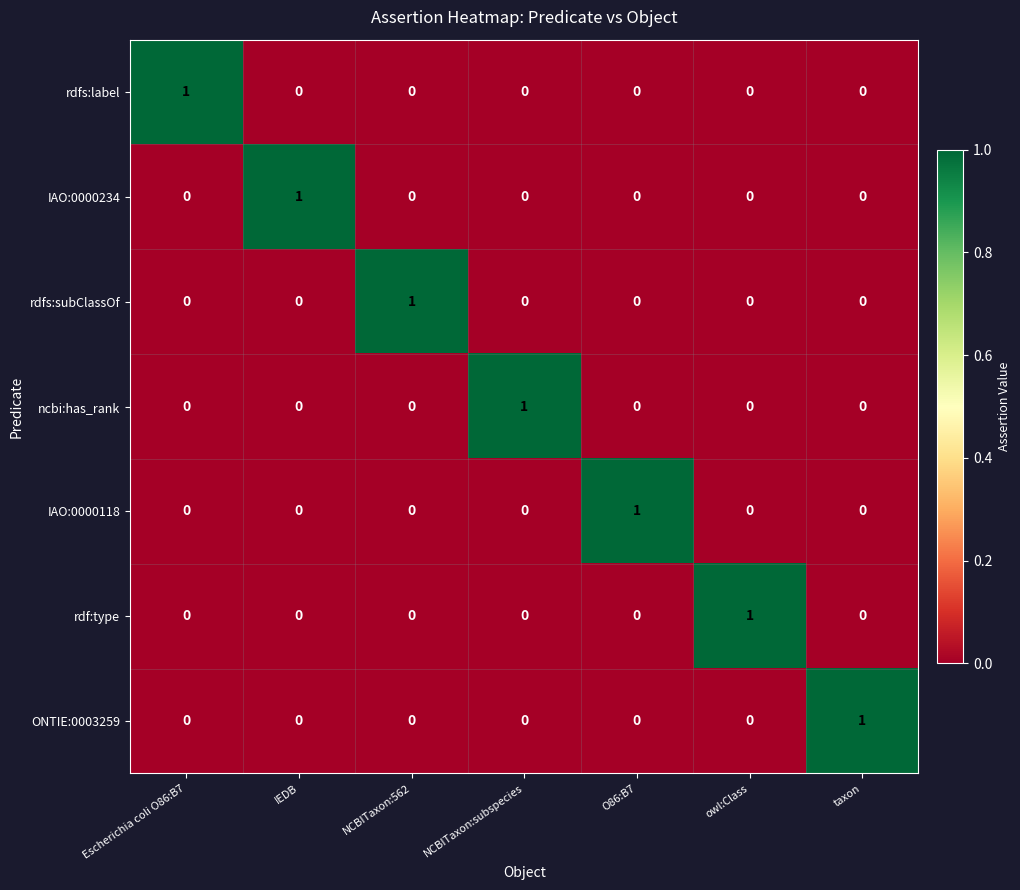

Count the number of categories in the chart.

7